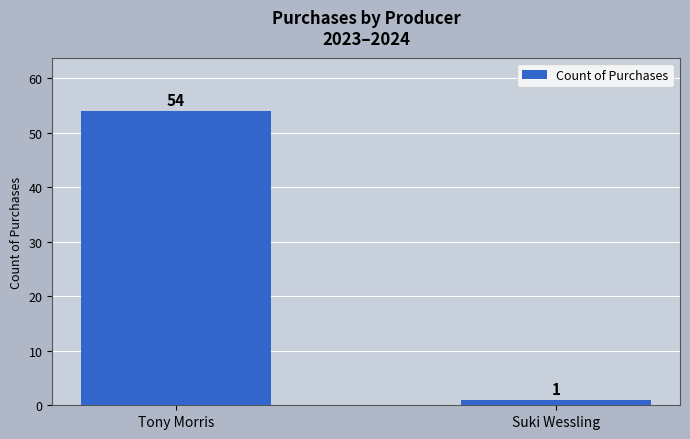

How many data points does each series have?

2